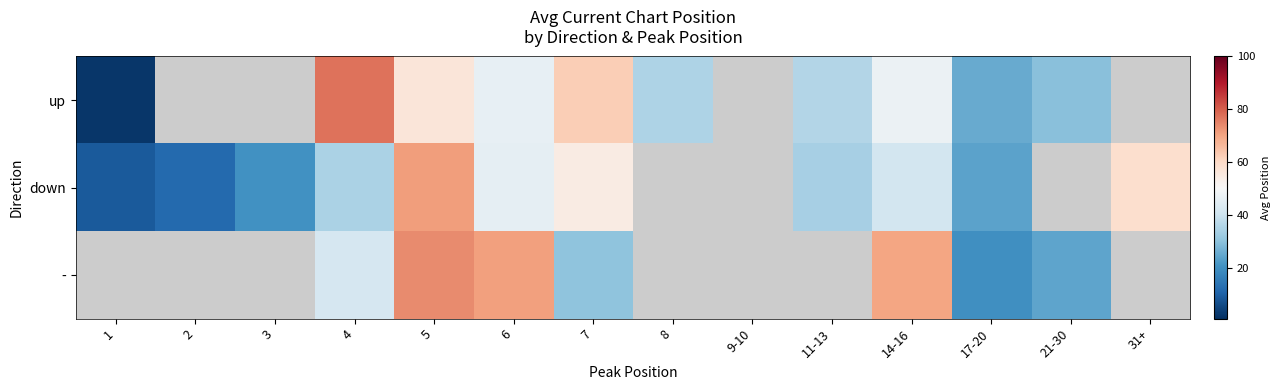

At which category is the sum across all series the highest?

5